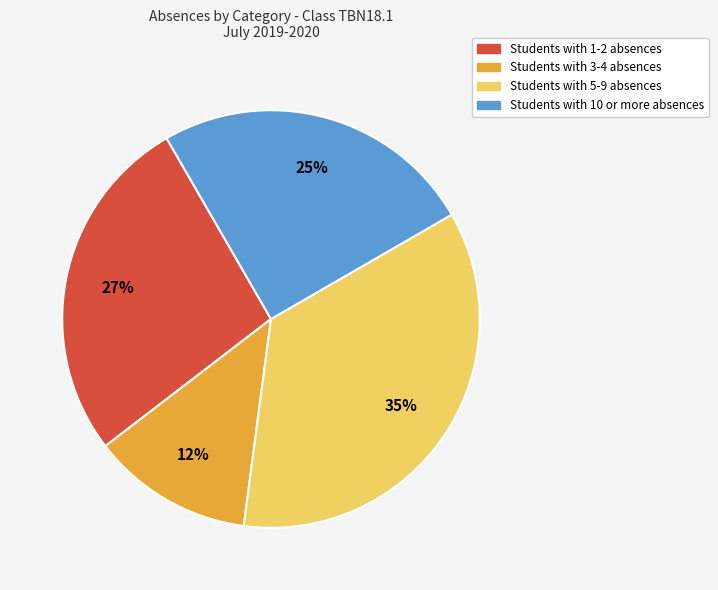

Count the number of slices in the pie.

4